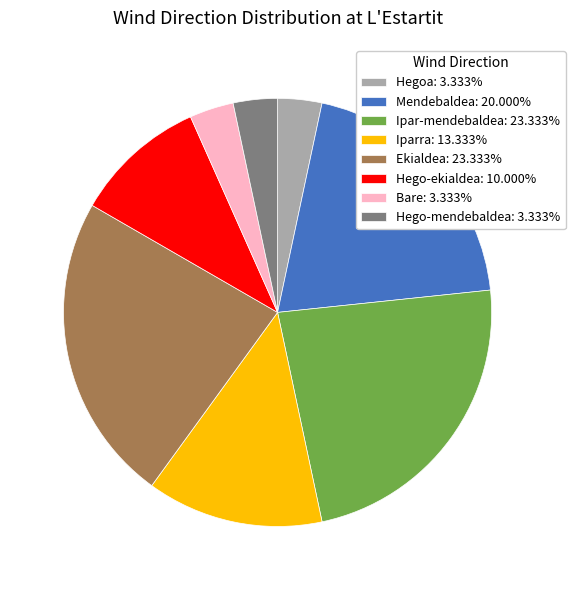

Is there any slice that represents more than half of the pie?

No